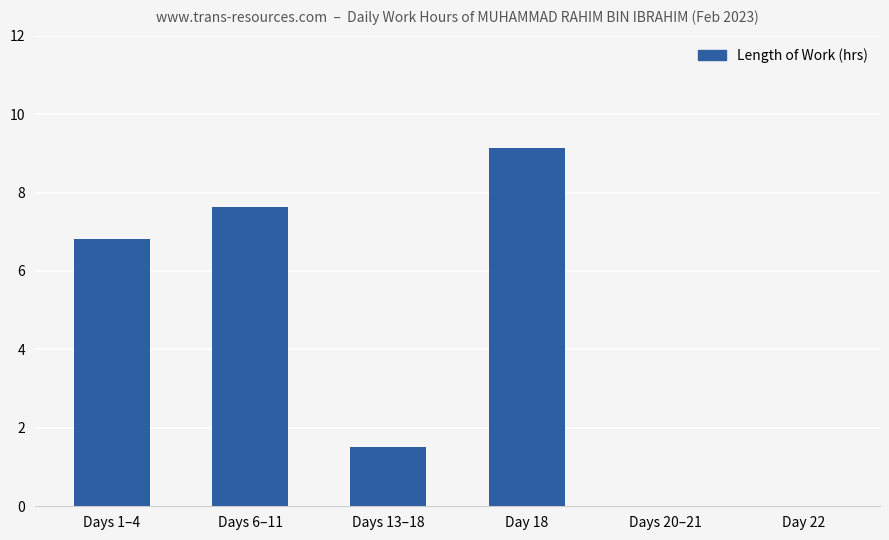

Reading left to right, list all the values displayed in this chart.

Days 1–4=6.8	Days 6–11=7.6	Days 13–18=1.5	Day 18=9.1	Days 20–21=0.0	Day 22=0.0